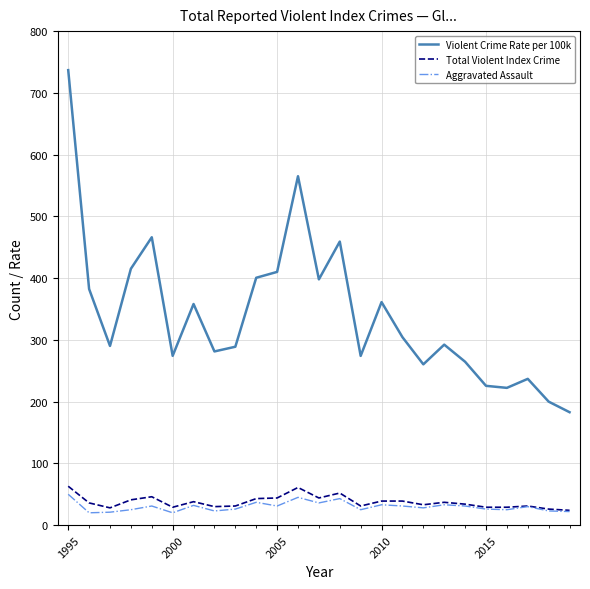

What is the smallest value displayed?

20.0